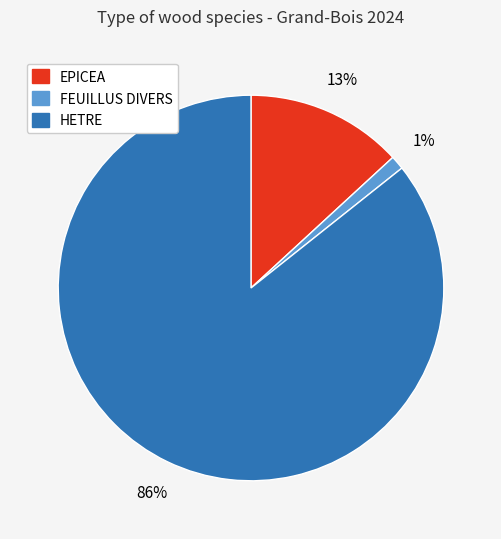

Is it true that HETRE is 86% of the pie?

True